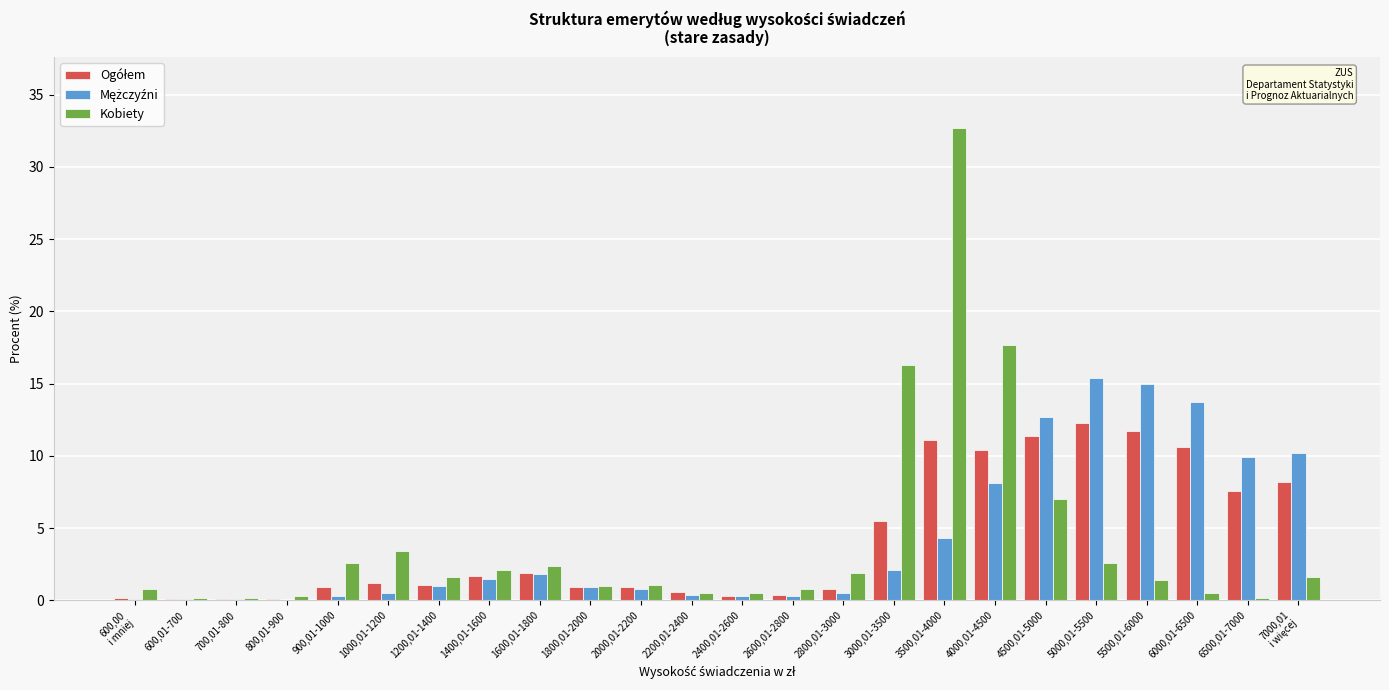

What is the sum of all Kobiety values?

99.4